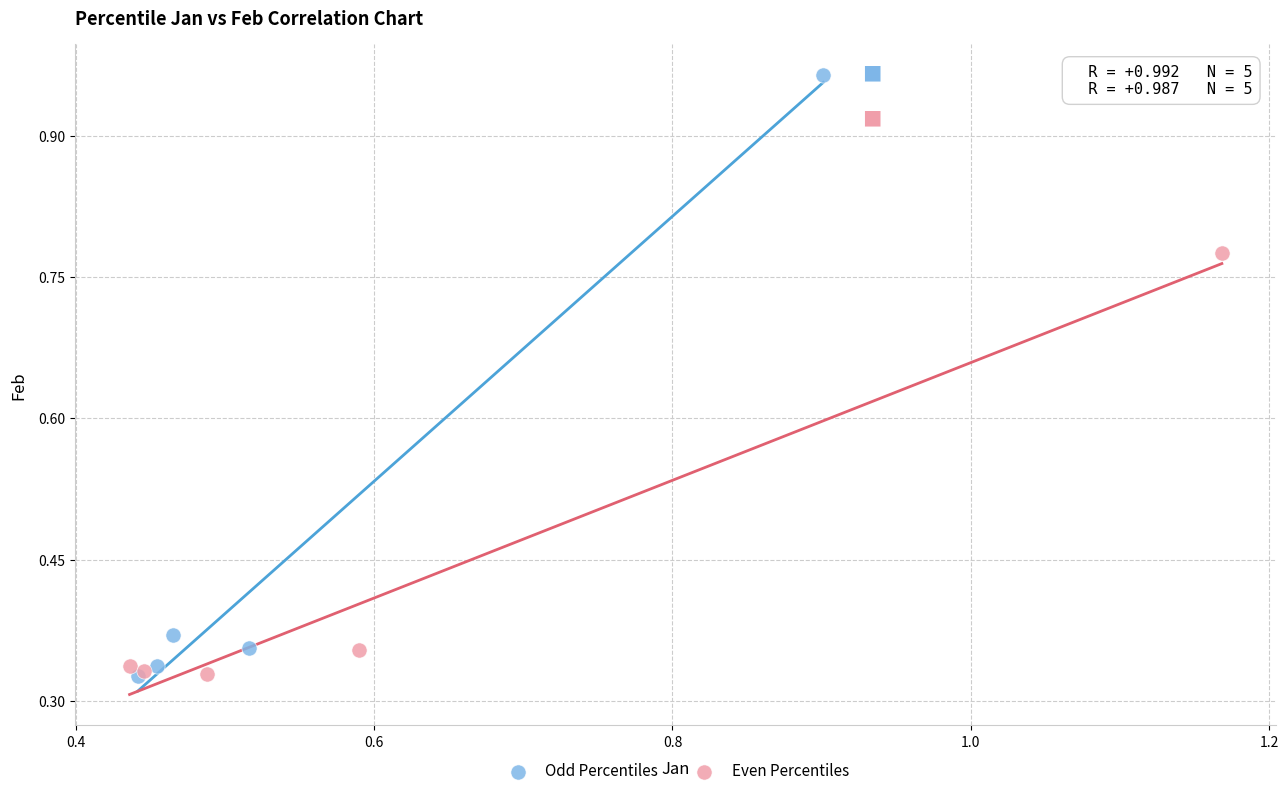

Which series has the largest Y range (max minus min)?

Odd Percentiles